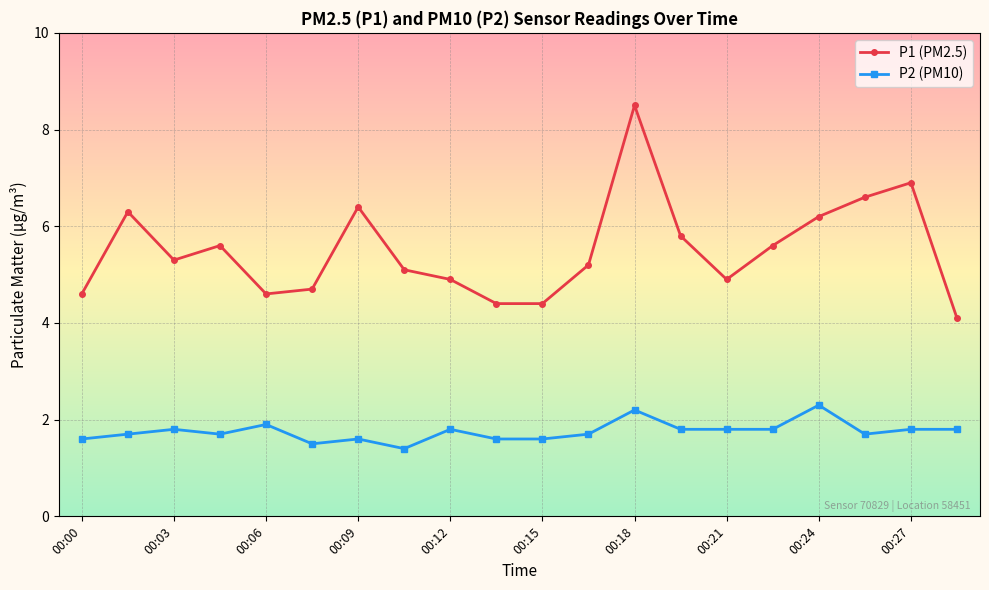

Rank the series by their average value, from highest to lowest.

P1 (PM2.5), P2 (PM10)